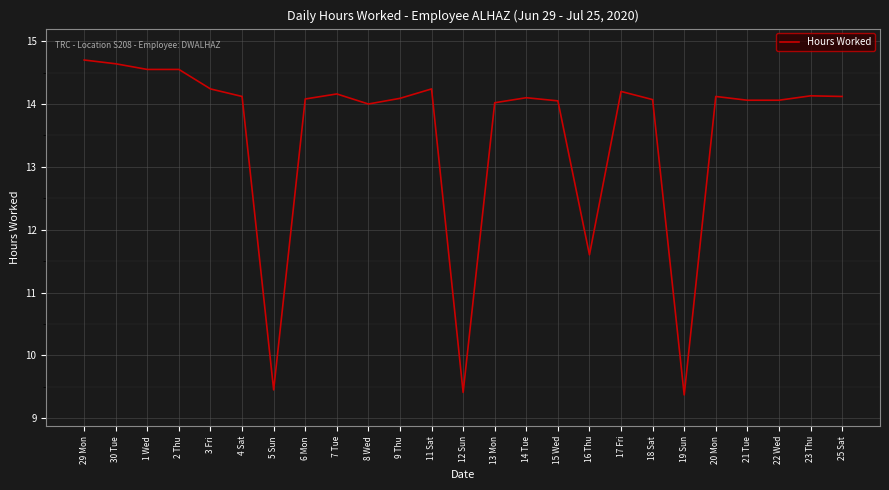

What position from the left is 29 Mon?

1